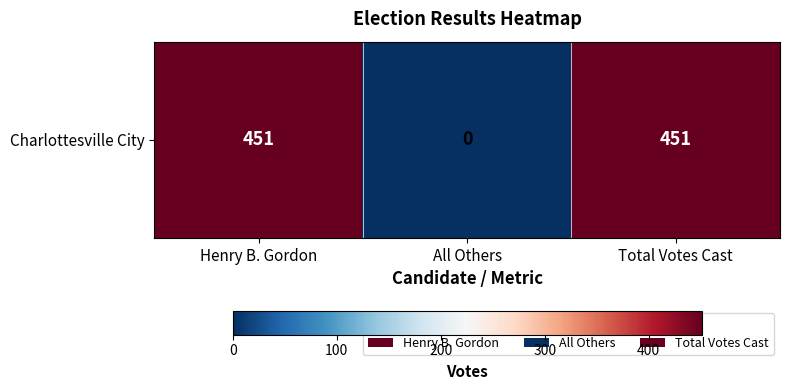

How many series are shown in this chart?

1